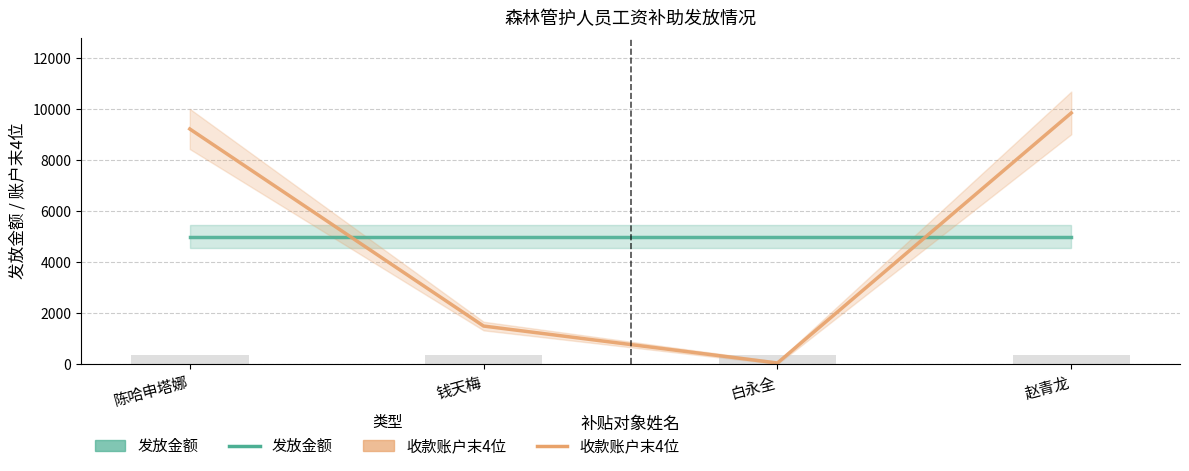

The value of 发放金额 at 白永全 is 8230. True or false?

False